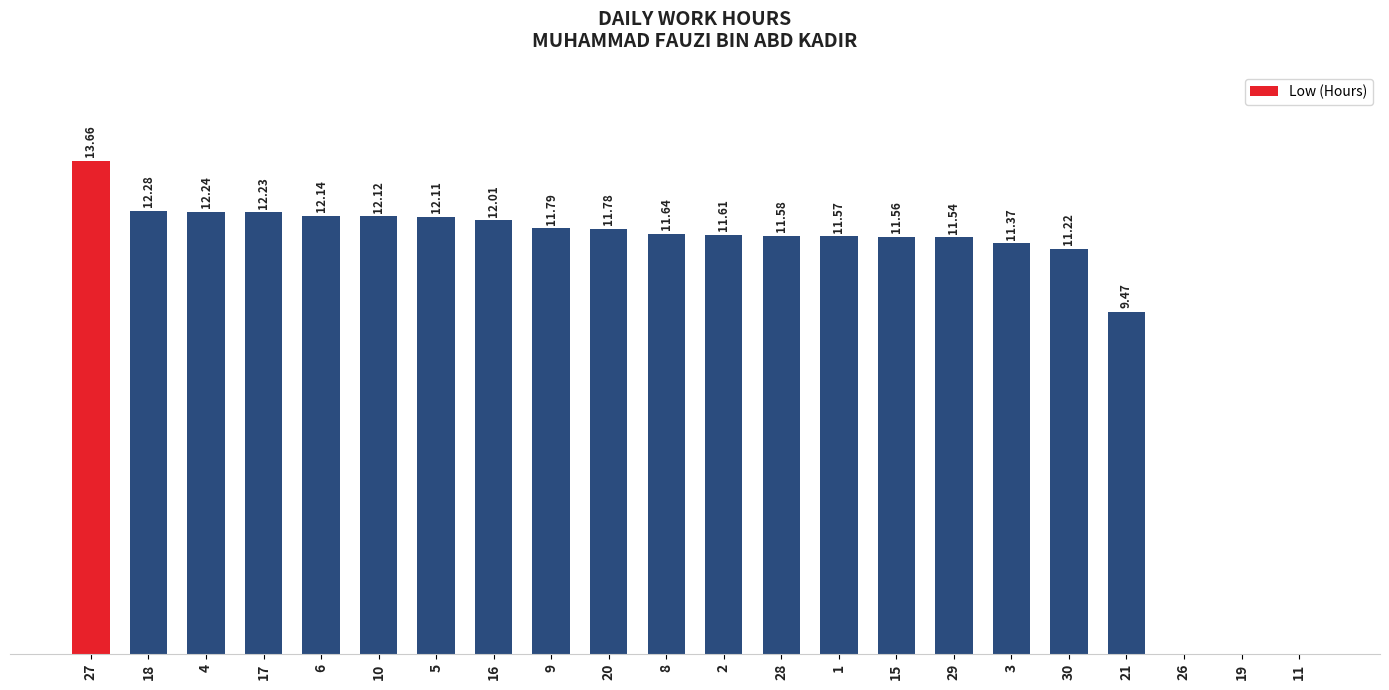

Reading right to left, what are all the values shown in this chart?

11=0.0	19=0.0	26=0.0	21=9.5	30=11.2	3=11.4	29=11.5	15=11.6	1=11.6	28=11.6	2=11.6	8=11.6	20=11.8	9=11.8	16=12.0	5=12.1	10=12.1	6=12.1	17=12.2	4=12.2	18=12.3	27=13.7